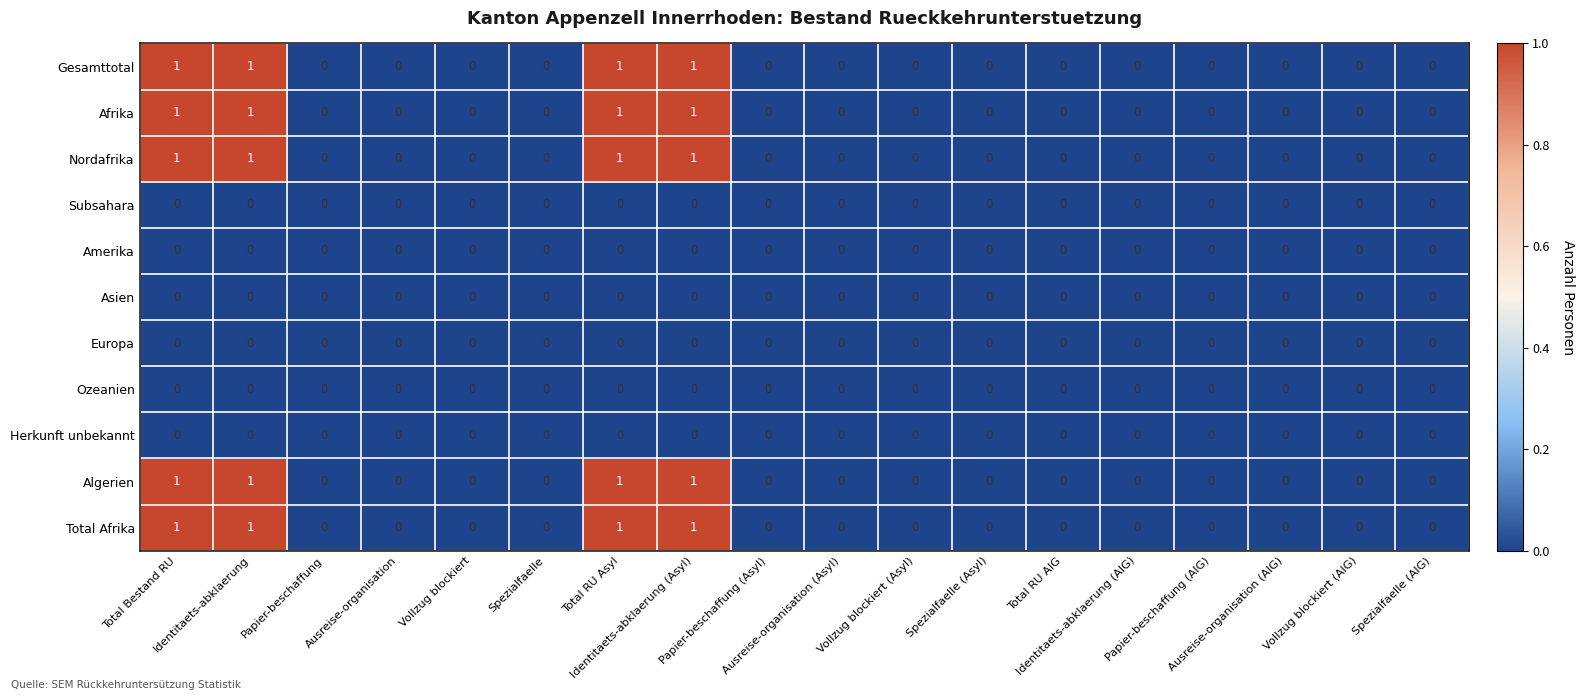

How many data points does each series have?

18